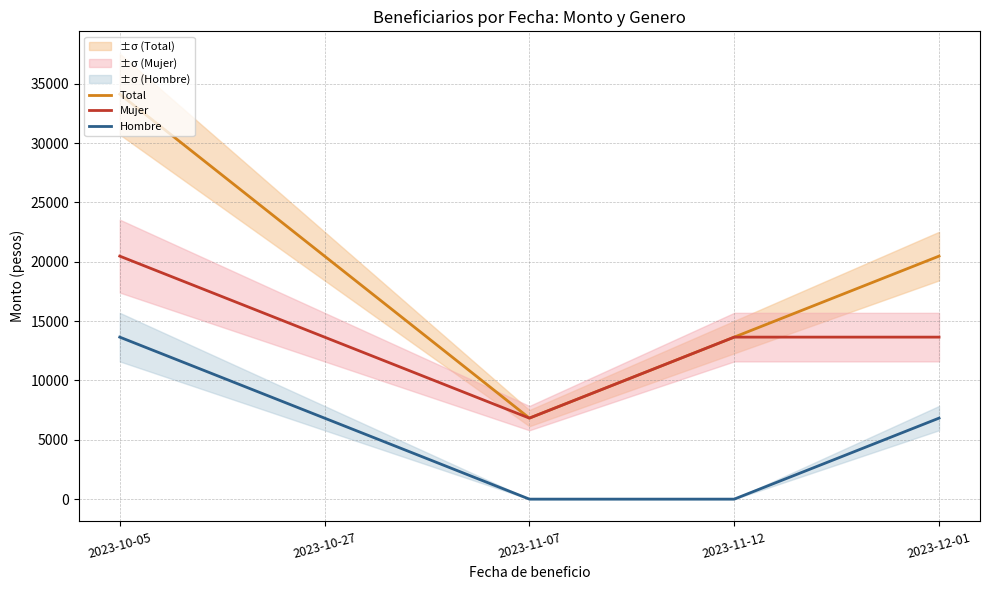

Which series has the largest total across all categories?

Total